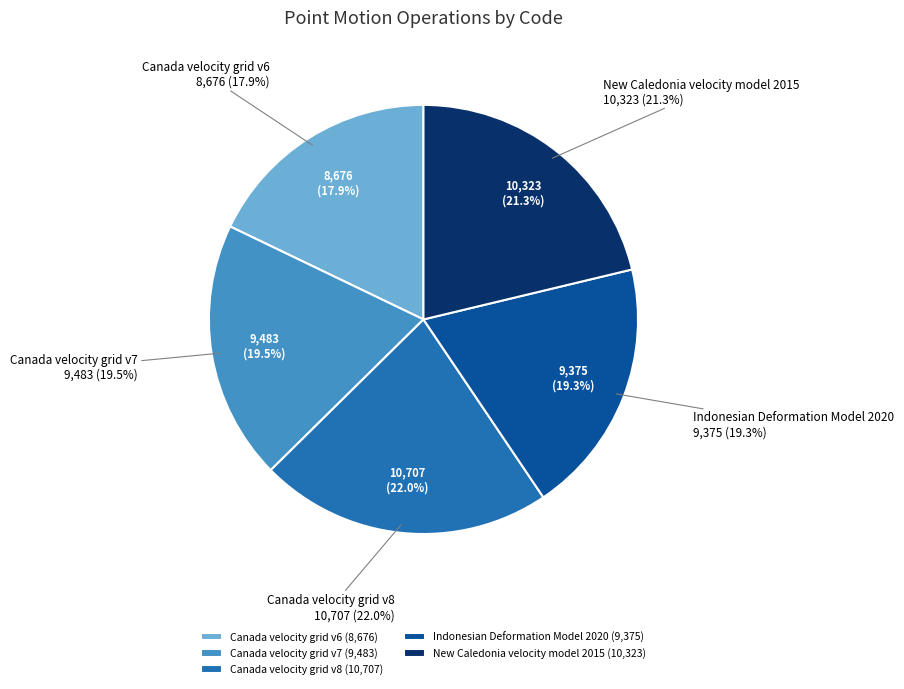

Rank the categories by value from lowest to highest.

Canada velocity grid v6, Indonesian Deformation Model 2020, Canada velocity grid v7, New Caledonia velocity model 2015, Canada velocity grid v8